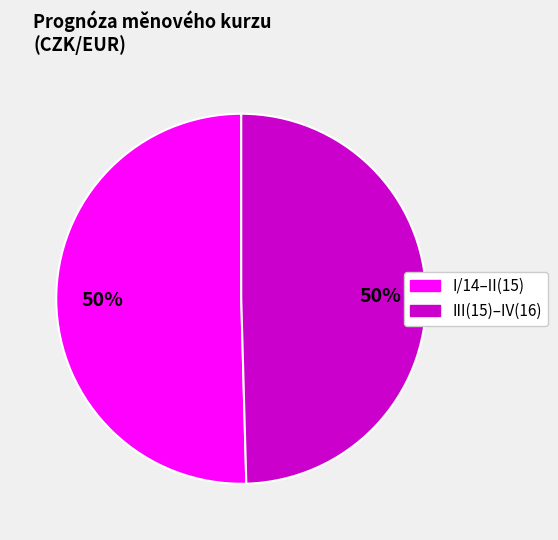

Combined, do I/14–II(15) and III(15)–IV(16) account for over 50%?

Yes